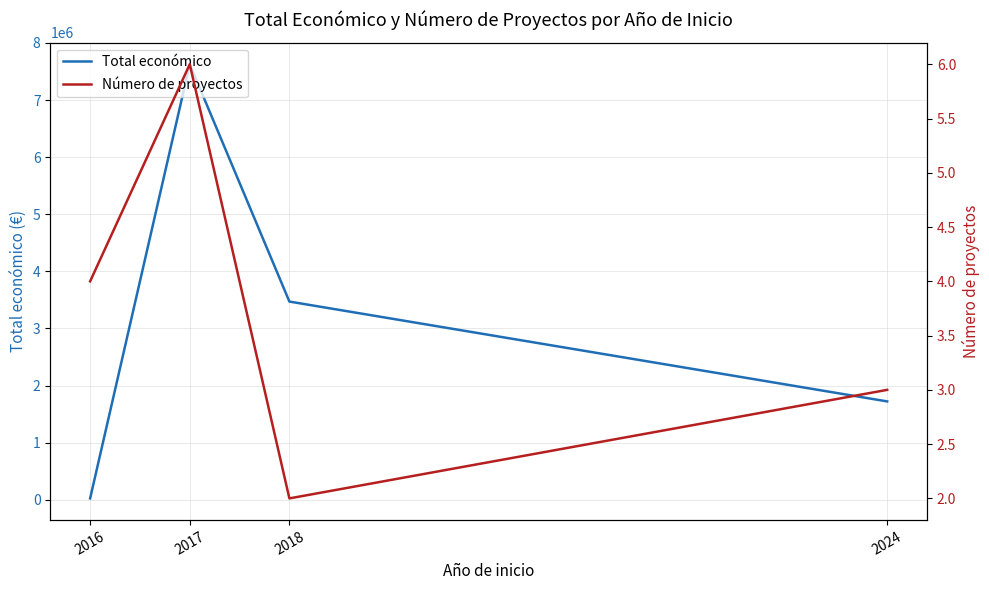

How many interior local peaks does the Número de proyectos series have?

1